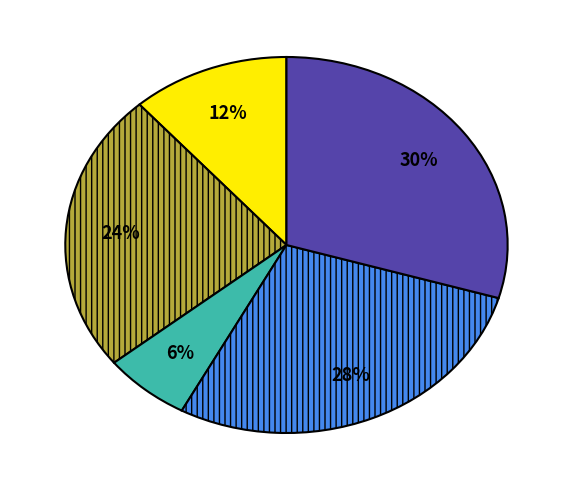

Is there any slice that represents more than half of the pie?

No